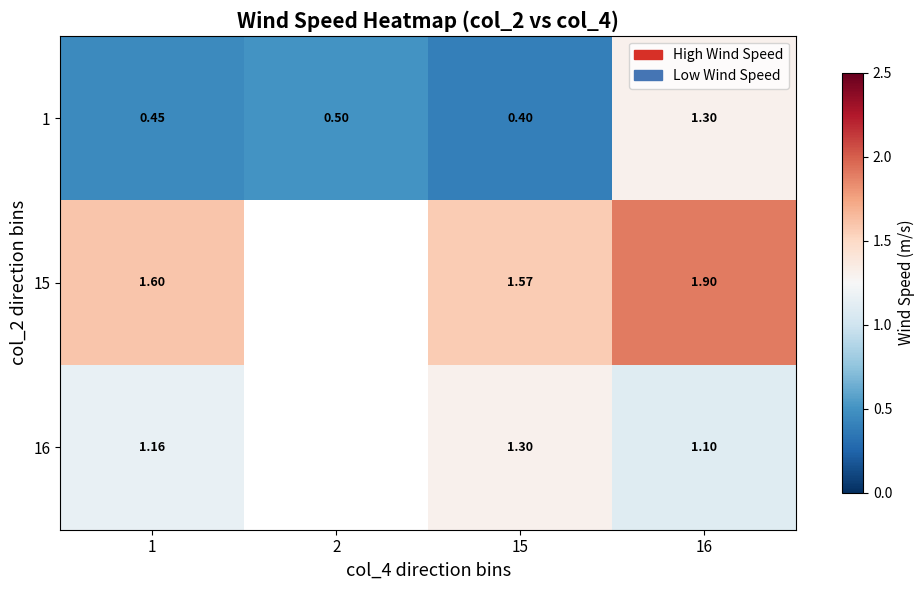

At which label is 15 closest to 1?

15